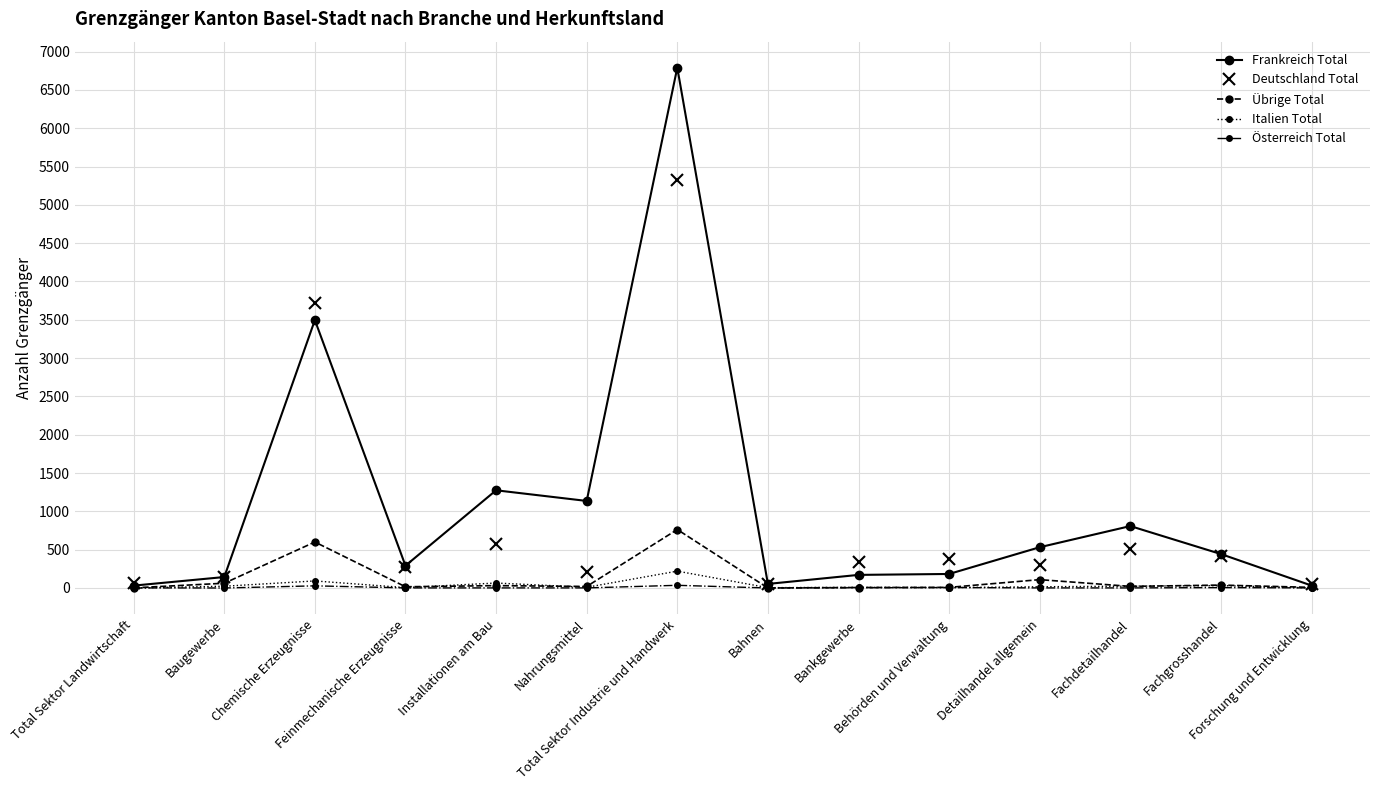

What is the label of the 7th point from the right?

Bahnen